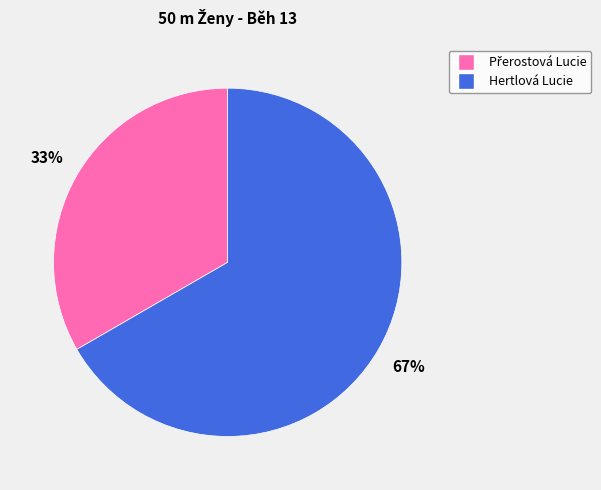

To the nearest percent, what is the average slice percentage?

50%